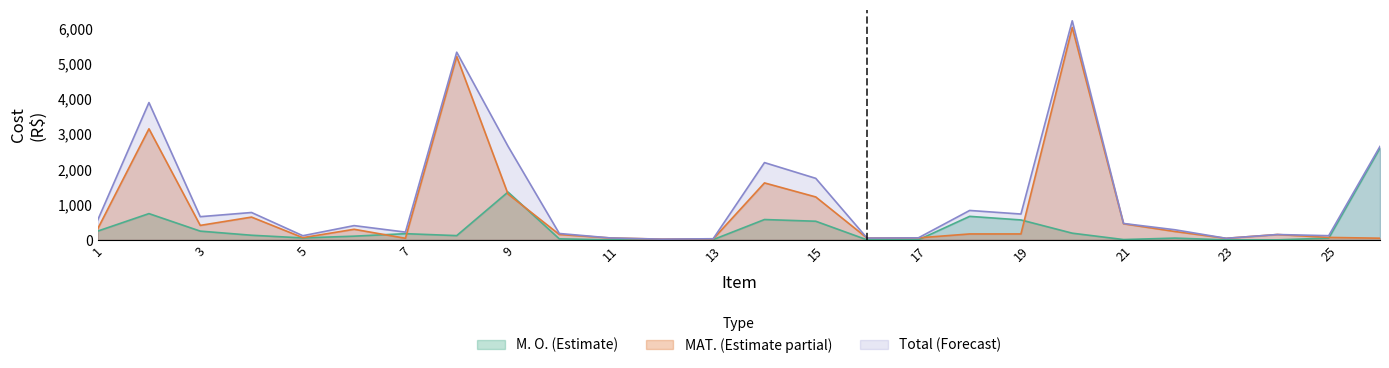

True or false: Total (Forecast) has more than 0 points higher than both neighbors.

True